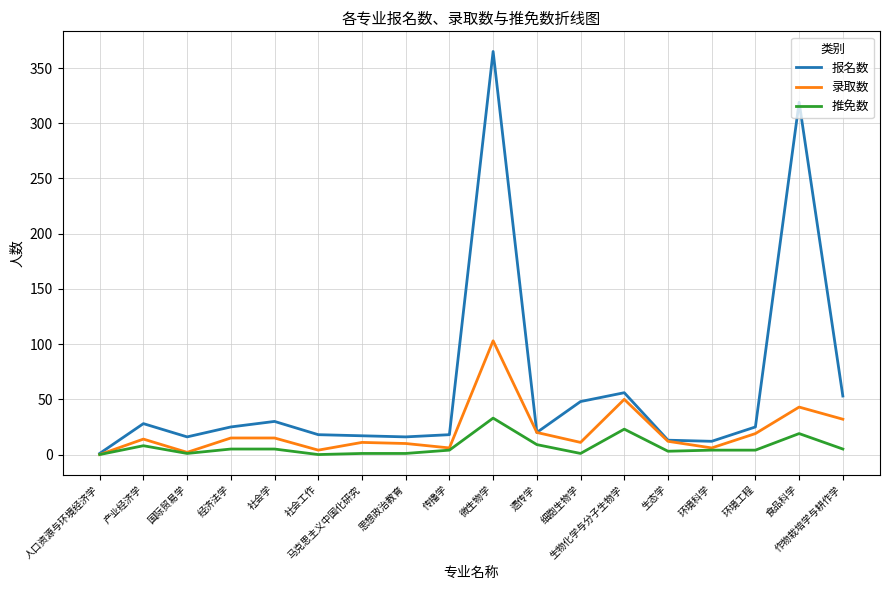

Which series changed the most between 思想政治教育 and 食品科学?

报名数